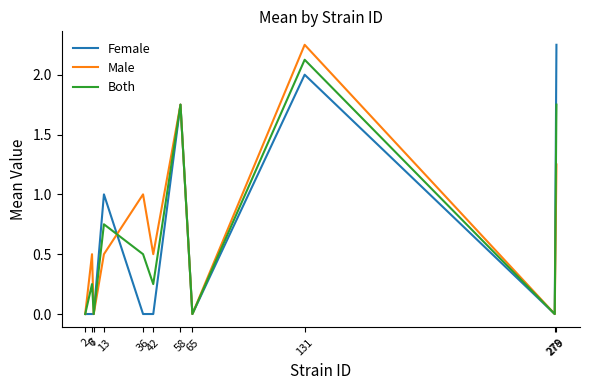

Where is the first local maximum for Male?

6